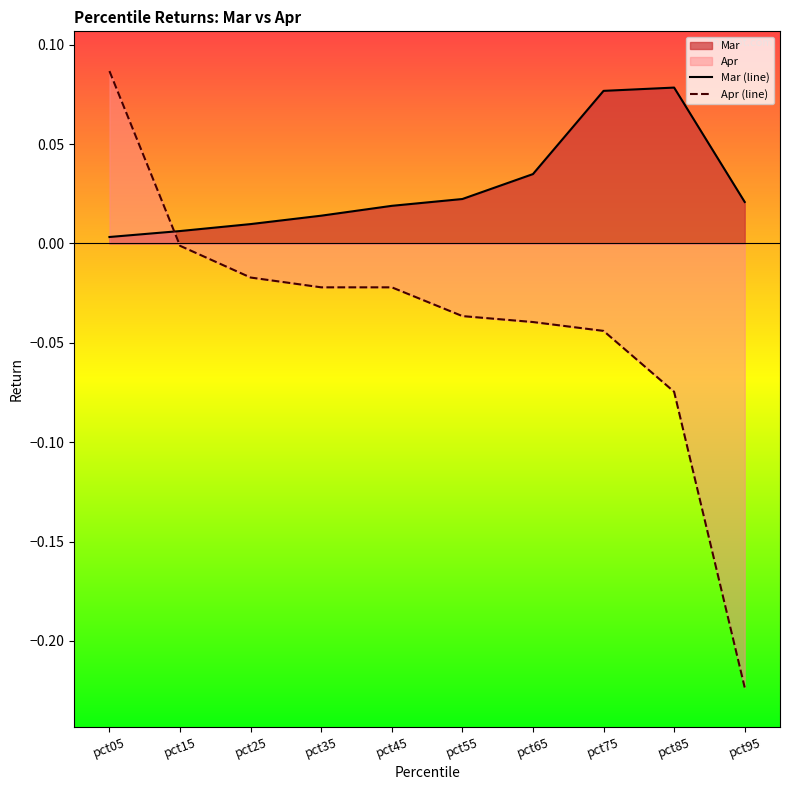

The Mar (line) series shows 0.0 at pct95. True or false?

True